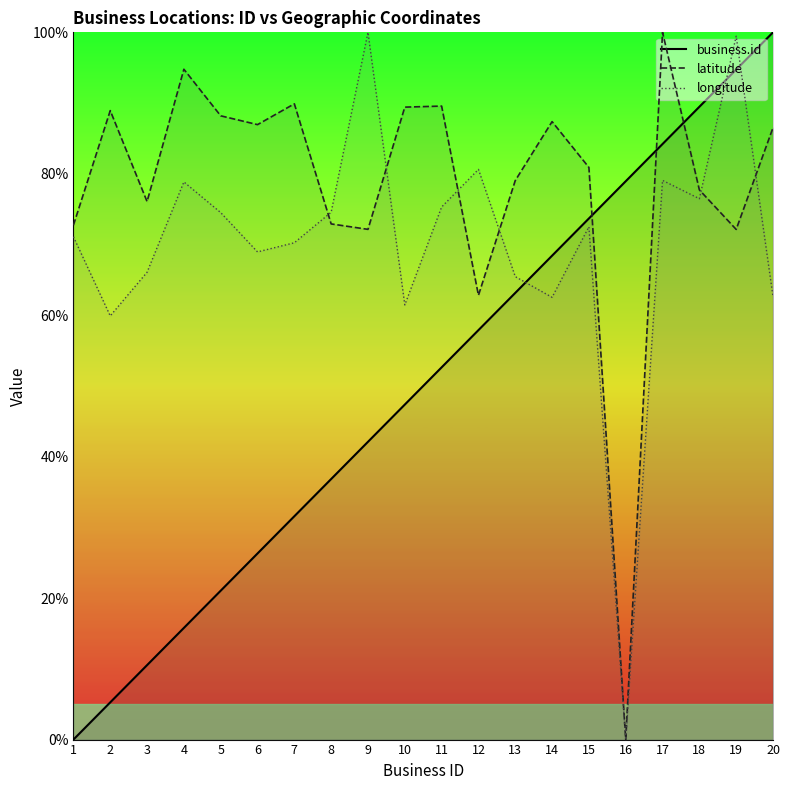

What is the value of the longitude point at the 2nd from the left?

59.9